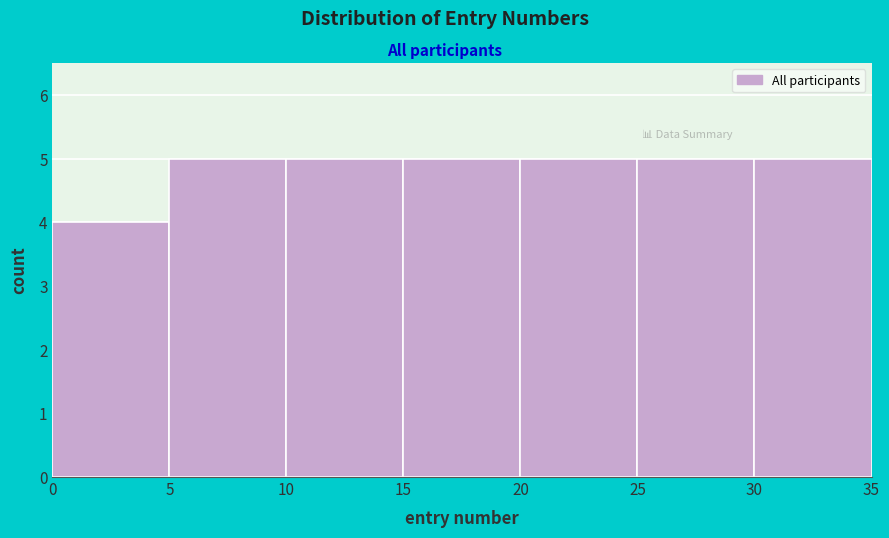

How tall is the bar that spans 25 to 30 on the x-axis? The values are not printed on the chart, so give them approximately, as read against the axis.

5